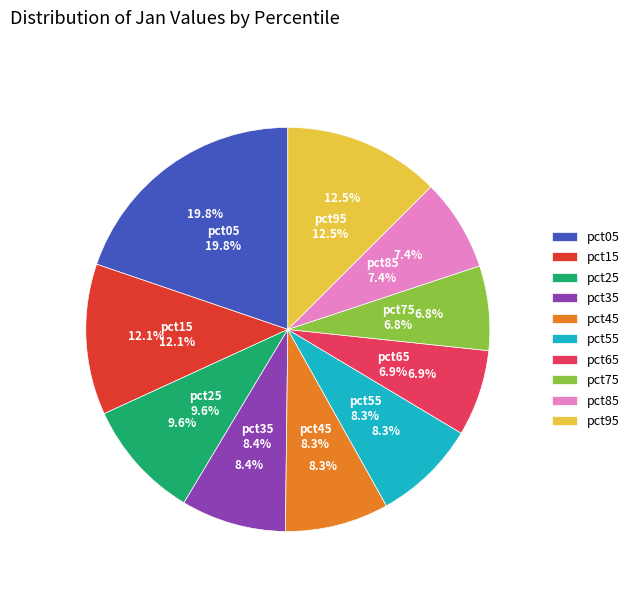

True or false: pct25 accounts for 10% of the total.

True